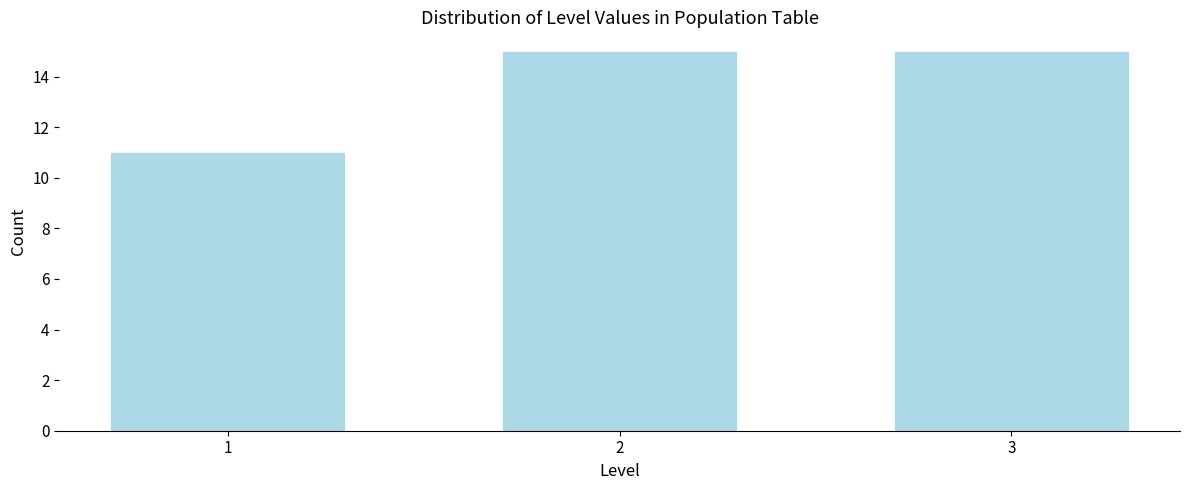

Reading right to left, extract all data points from this chart.

15	15	11